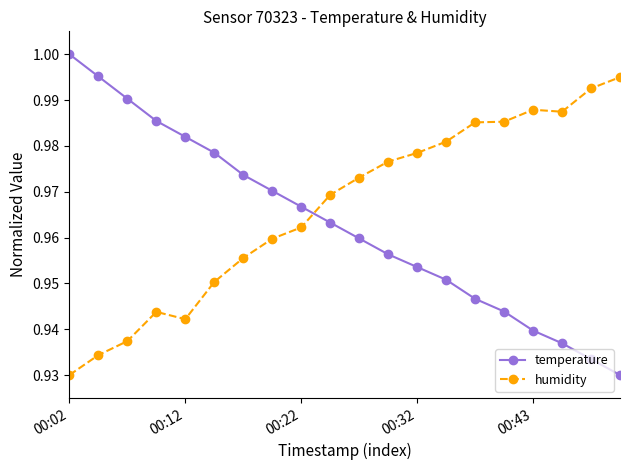

What is the sum of all humidity values?

19.3